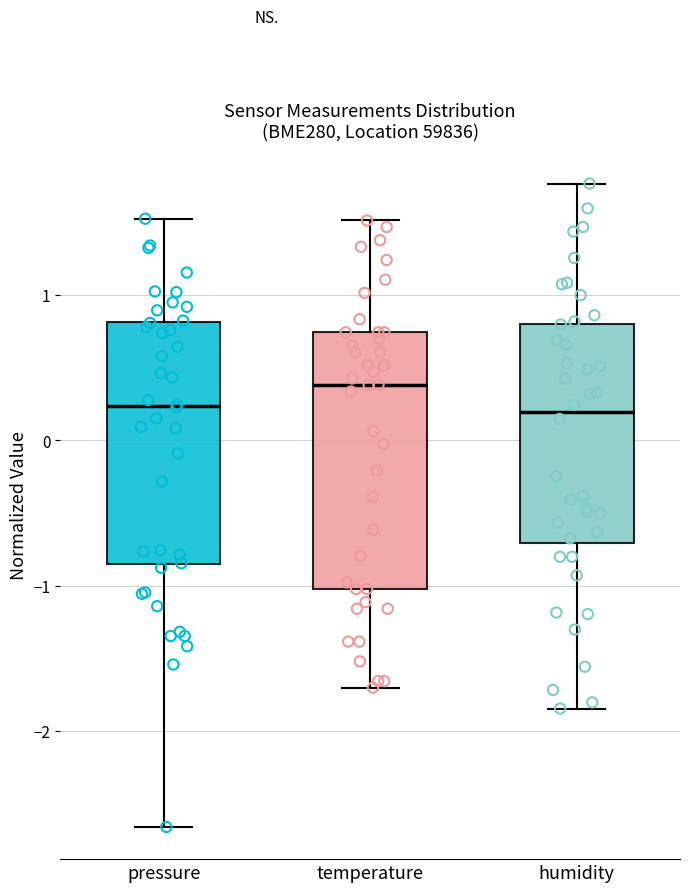

Where does the lower whisker of the box for temperature end on the y-axis? The values are not printed on the chart, so give them approximately, as read against the axis.

-1.7